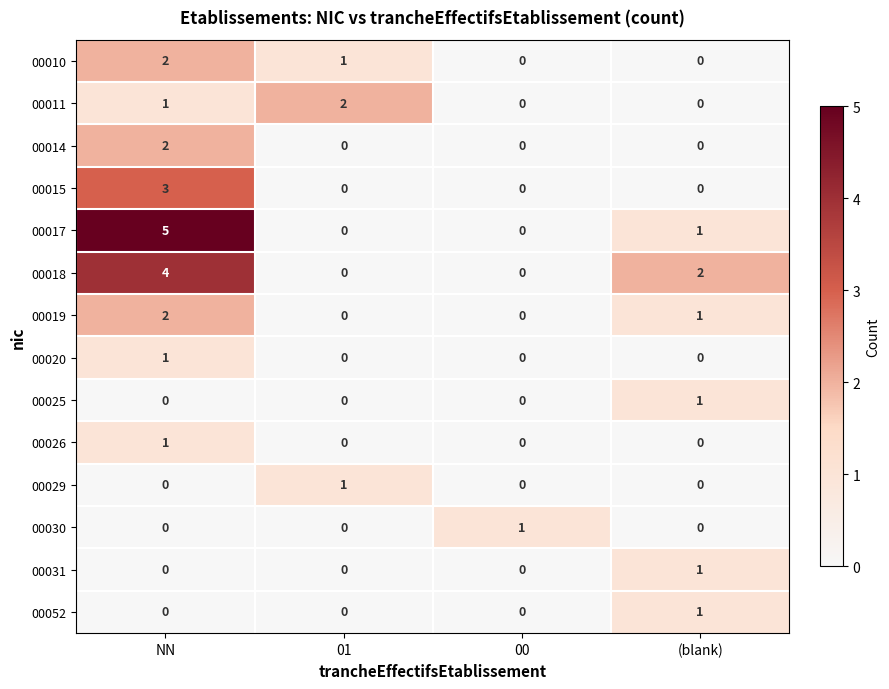

Between NN and 00, which series saw the biggest shift?

00017